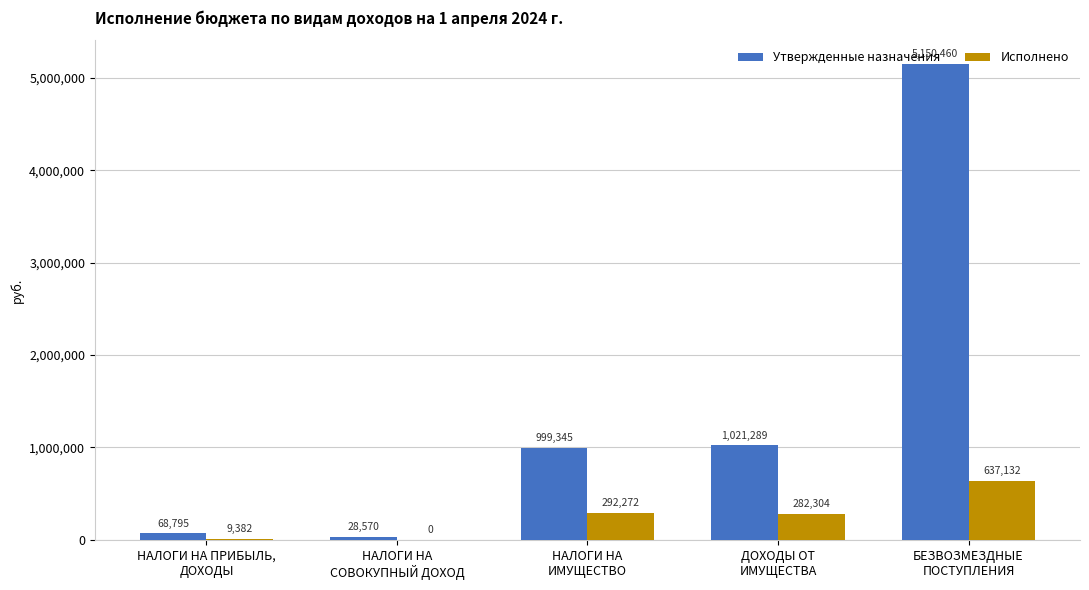

What is the maximum value shown in the chart?

5150460.0